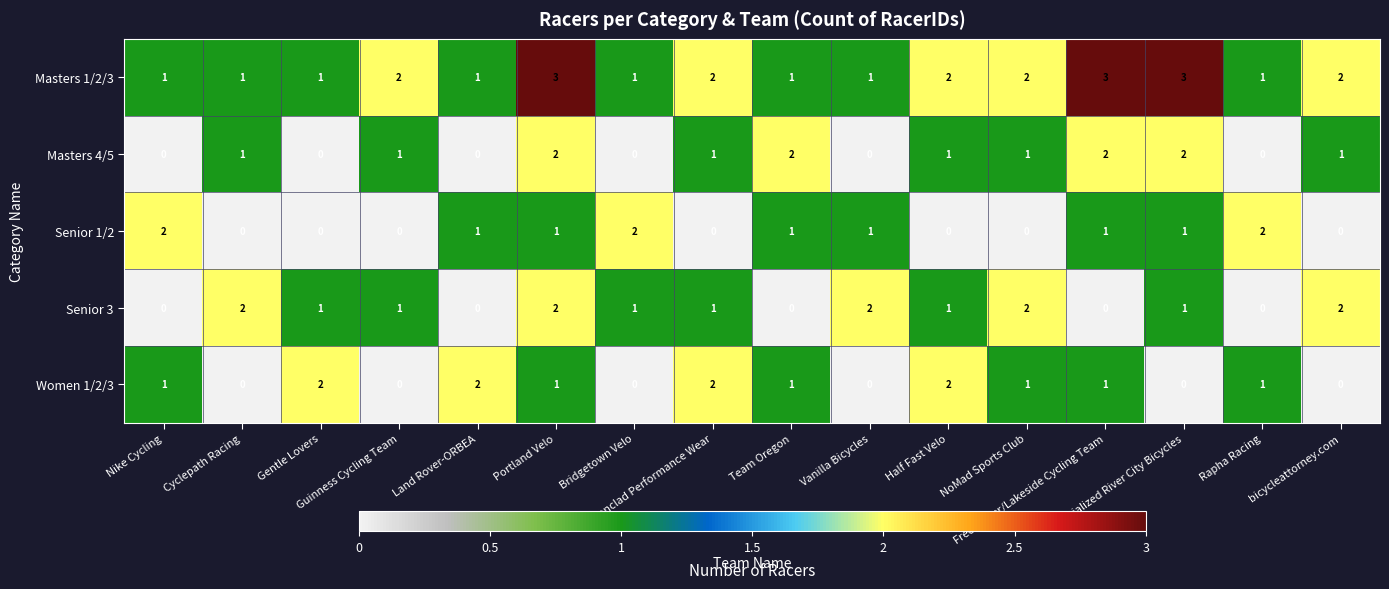

What is the total value across all series at Rapha Racing?

4